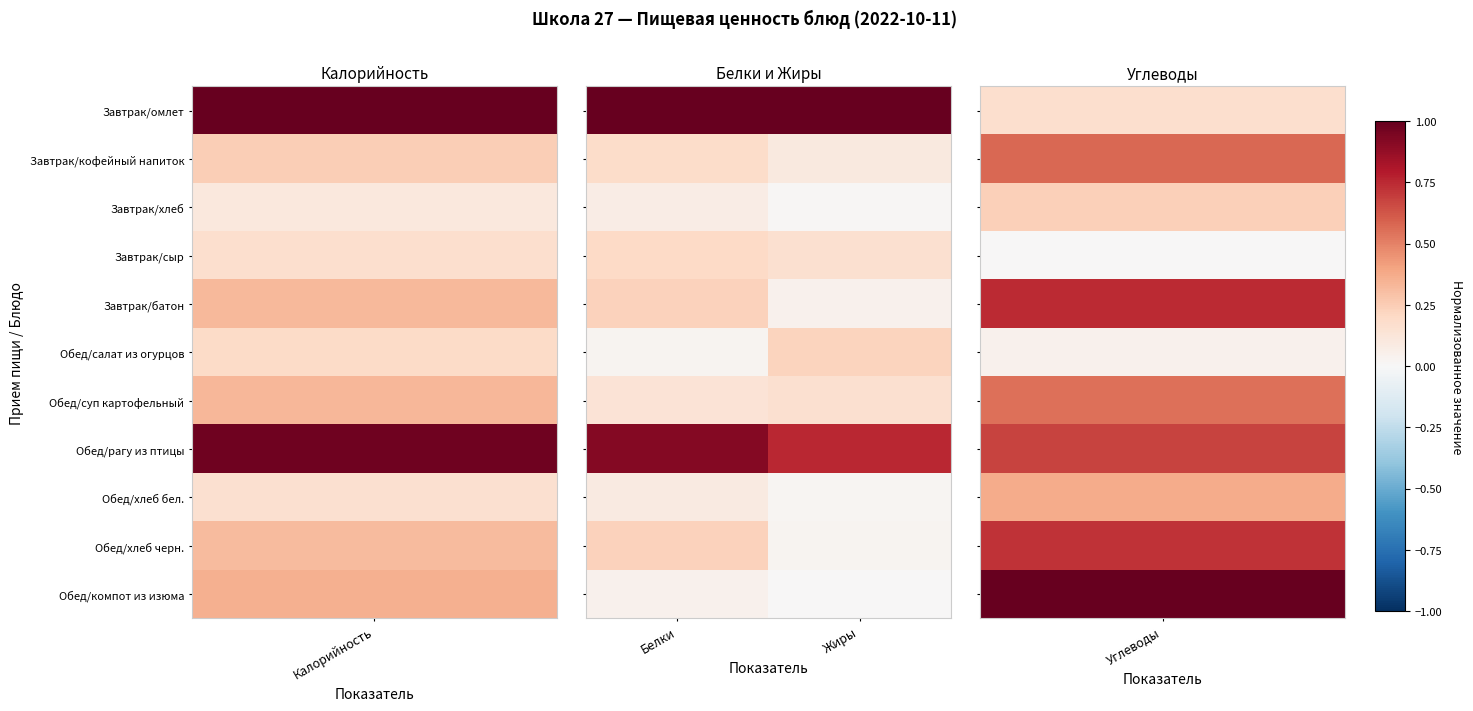

What is the greatest value displayed?

1.0